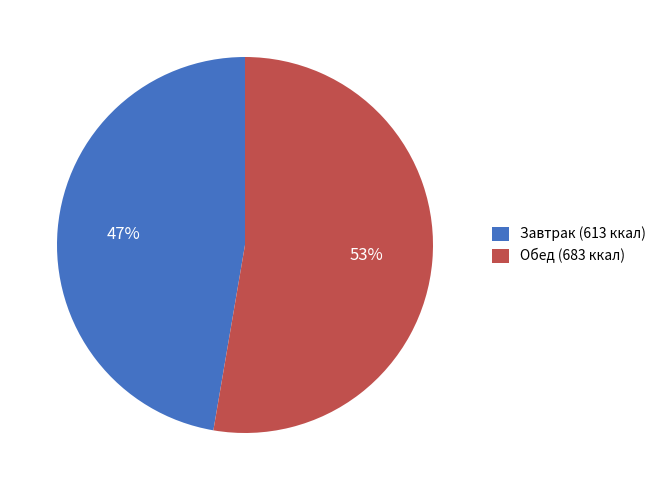

What is the ratio of the value at Завтрак (613 ккал) to the value at Обед (683 ккал)?

0.9